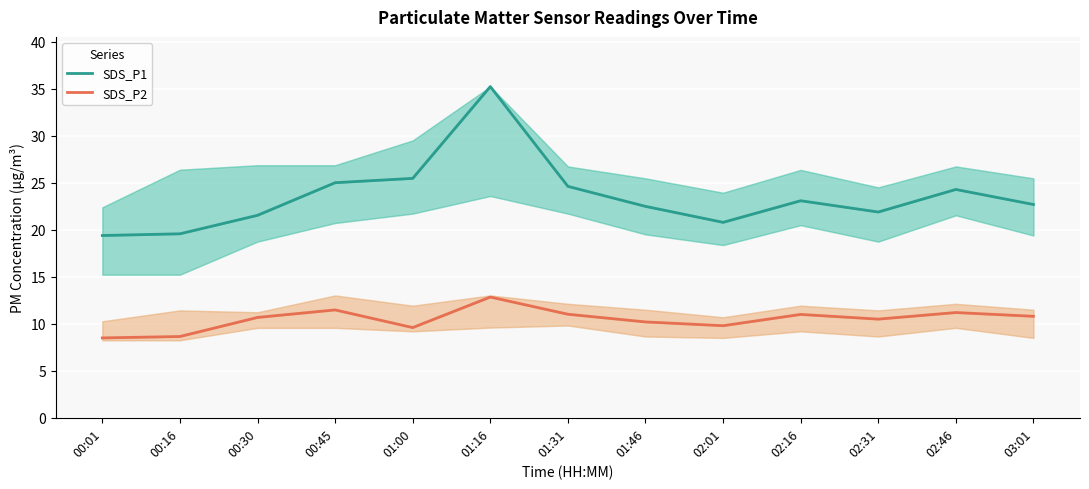

True or false: SDS_P1 and SDS_P2 intersect in this chart.

False